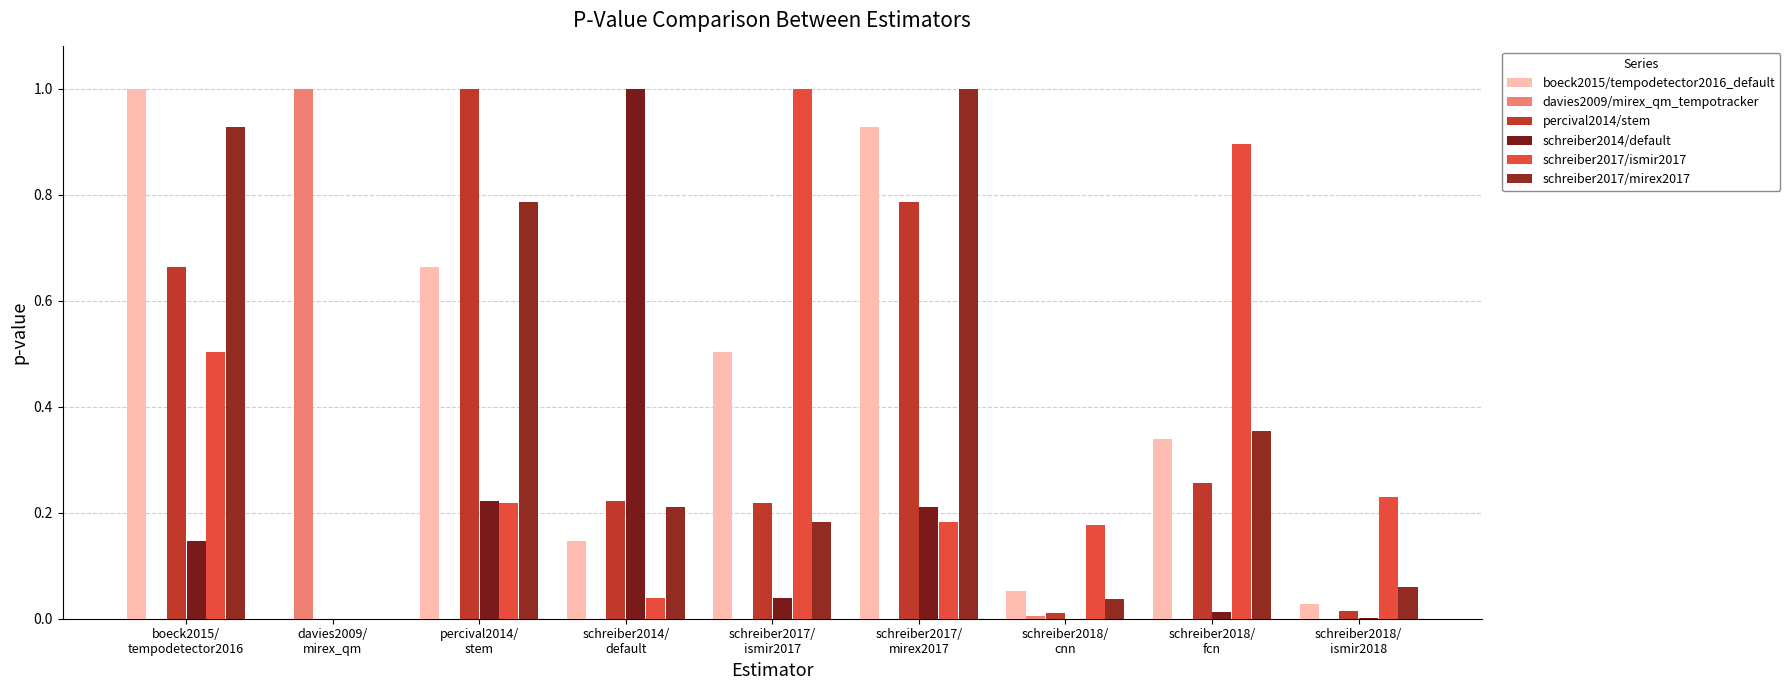

What is the value of the boeck2015/tempodetector2016_default bar at the 4th from the left?

0.1